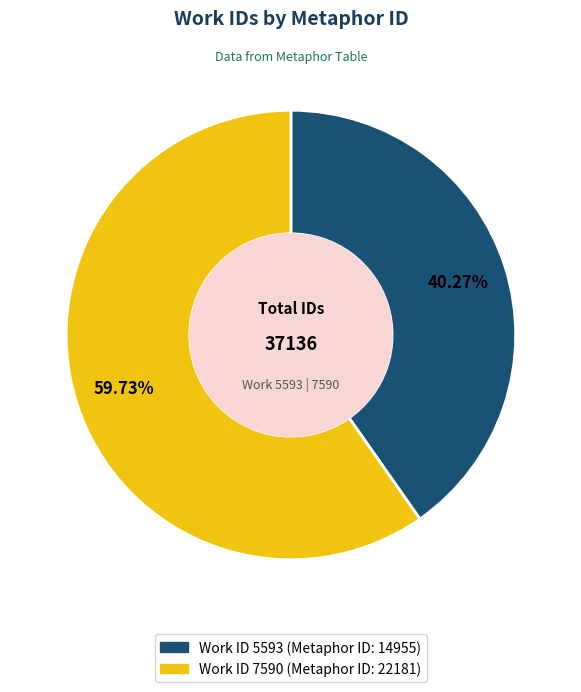

Does any single category account for the majority?

Yes